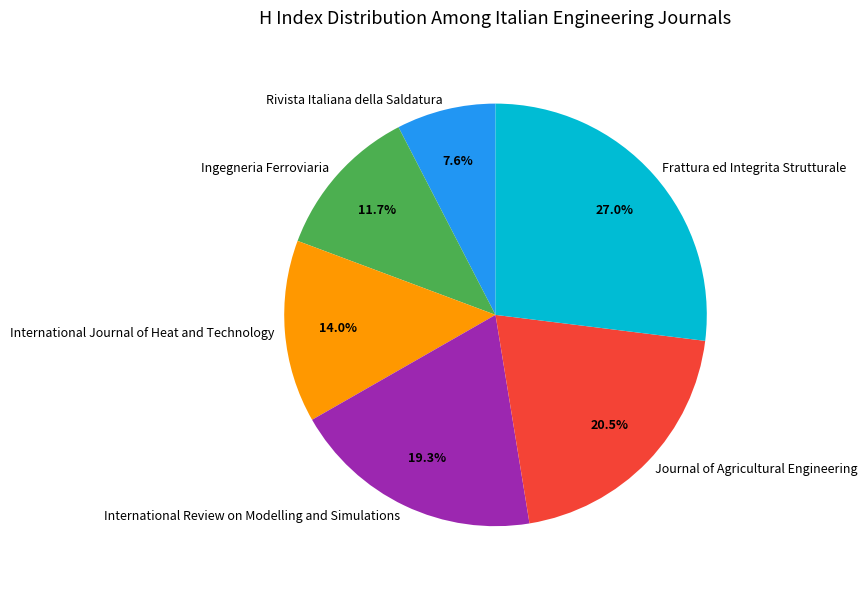

To the nearest percent, what percentage of the pie is International Review on Modelling and Simulations?

19%